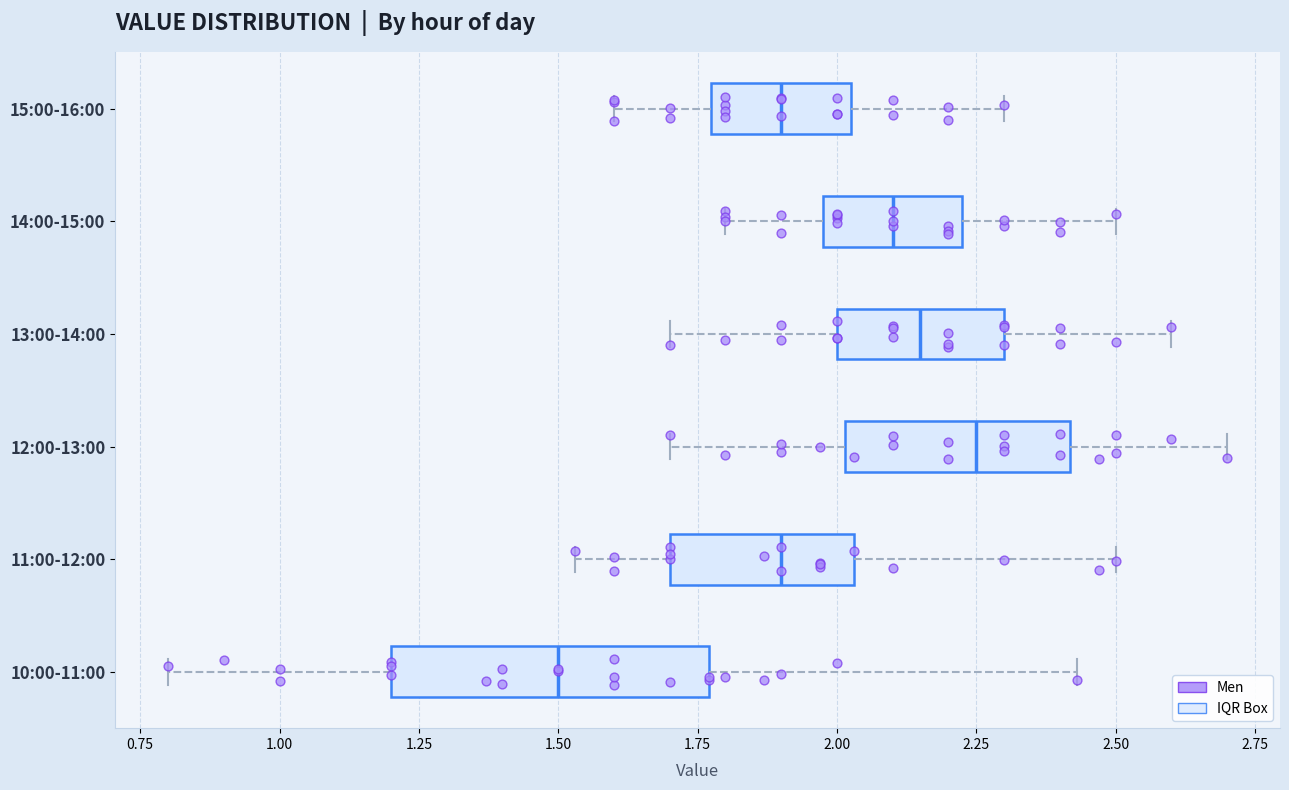

Which box's median line is the furthest to the left?

10:00-11:00